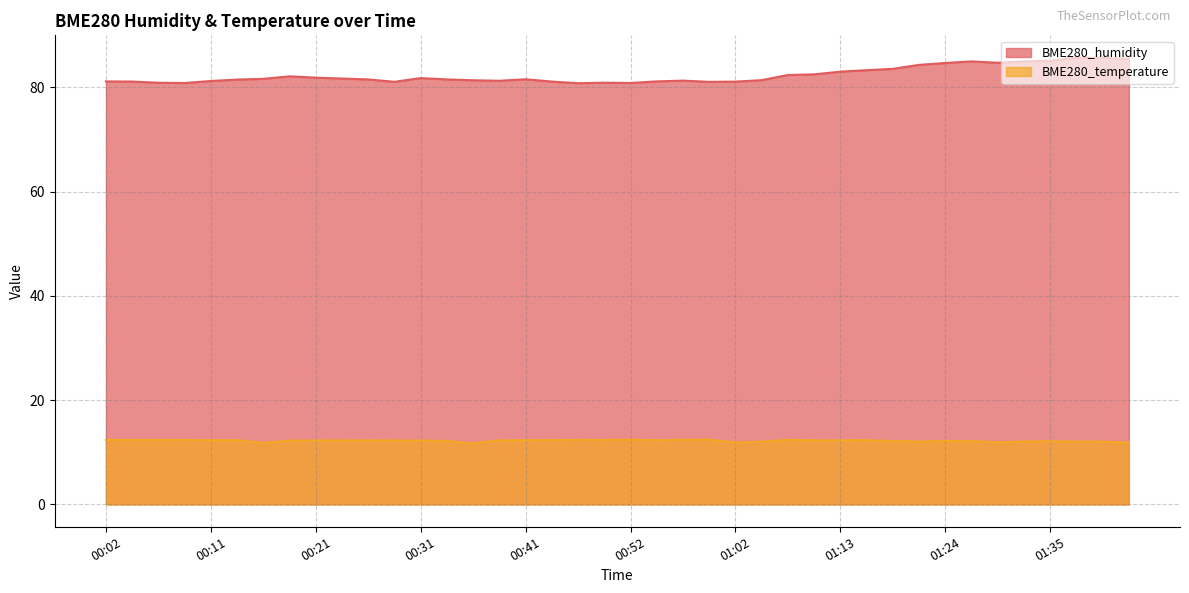

At which label does BME280_temperature reach its peak?

00:59